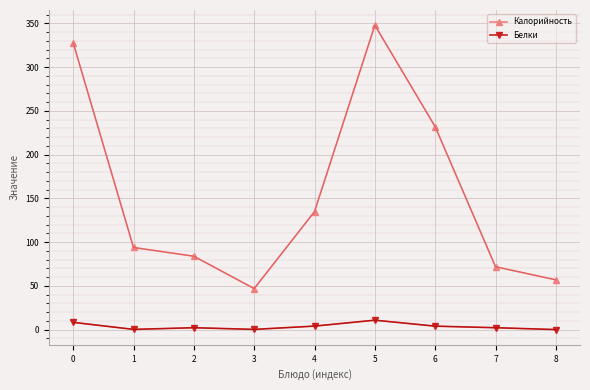

Between 0 and 3, which series saw the biggest shift?

Калорийность